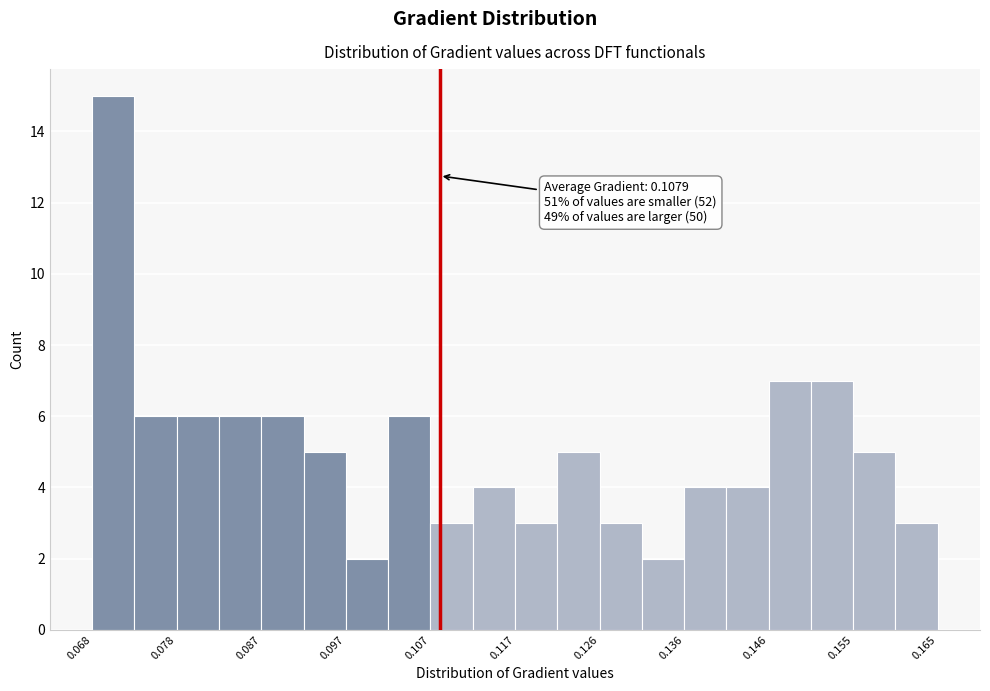

Which range on the x-axis has the tallest bar?

0.068 to 0.073